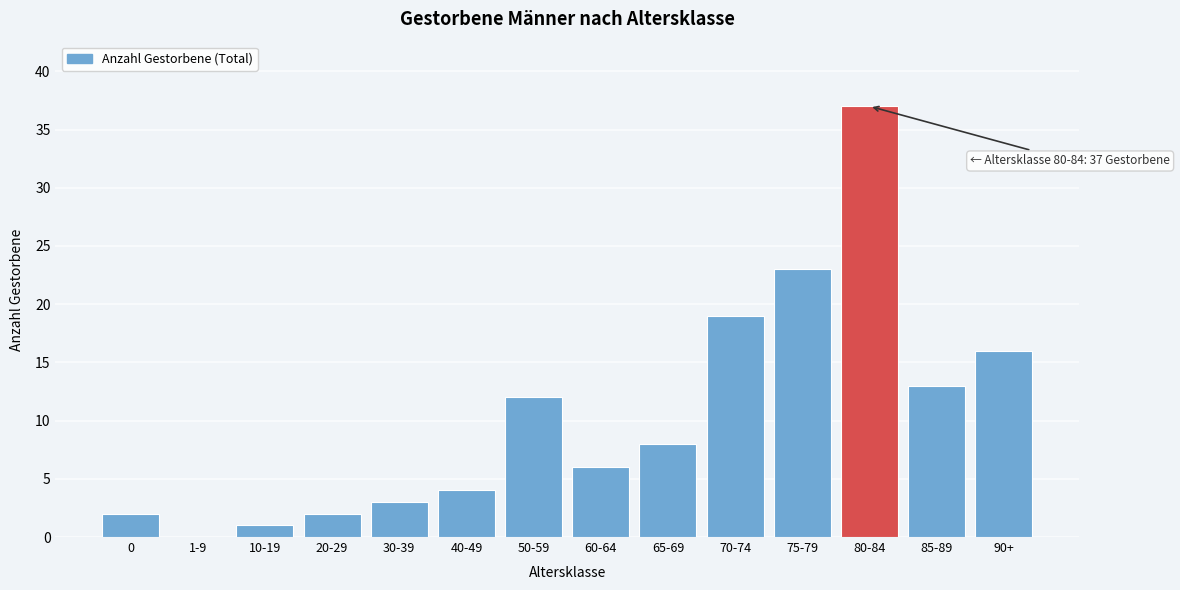

Reading right to left, what are all the values shown in this chart?

90+=16	85-89=13	80-84=37	75-79=23	70-74=19	65-69=8	60-64=6	50-59=12	40-49=4	30-39=3	20-29=2	10-19=1	1-9=0	0=2